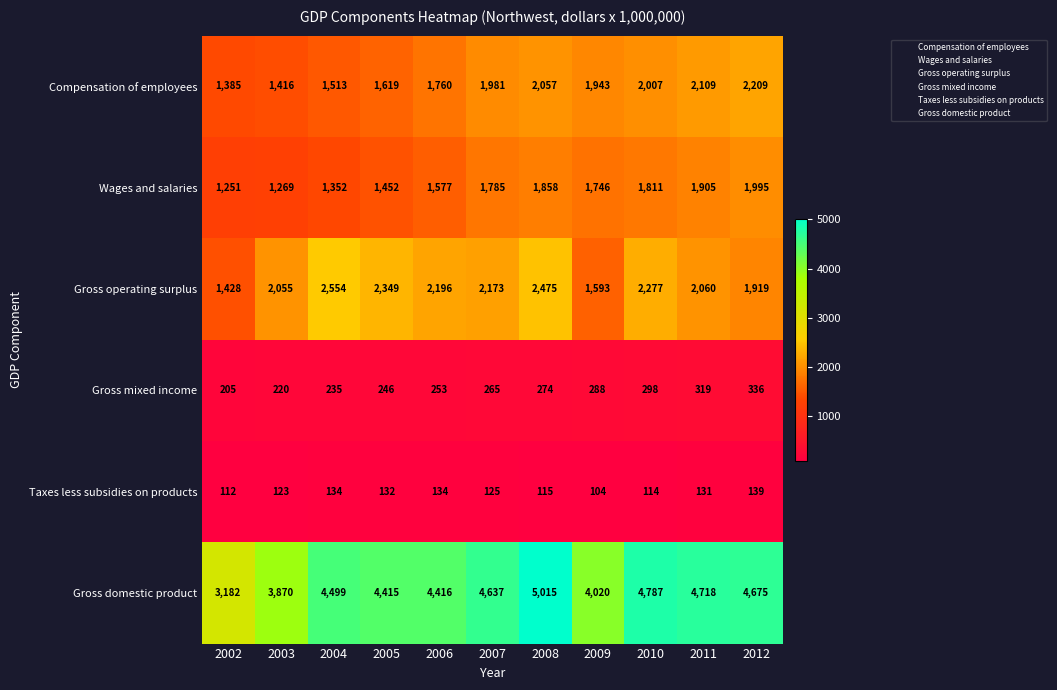

Which series has the largest range (max minus min)?

Gross domestic product